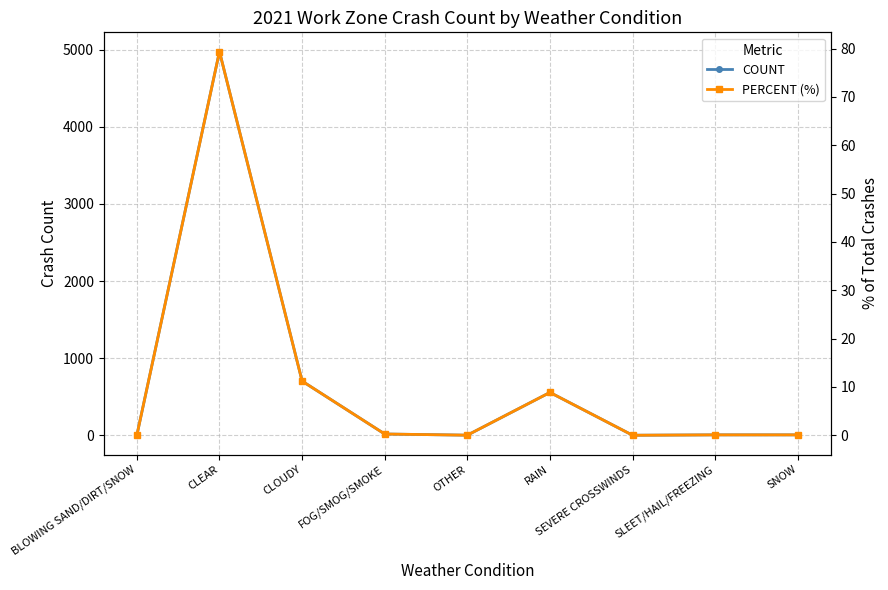

Where is COUNT nearest to the value 2487?

CLOUDY